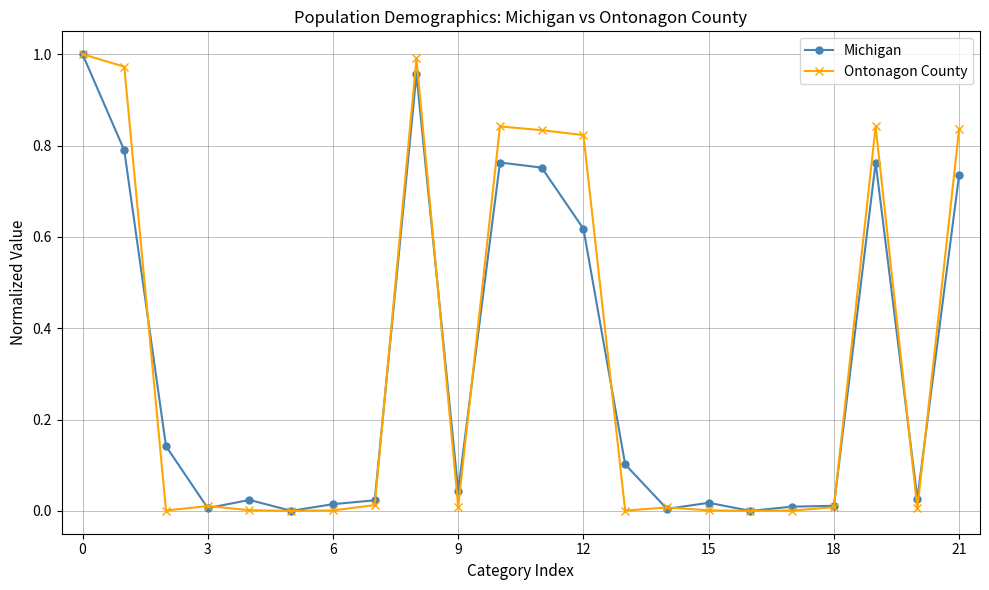

Which series has the largest range (max minus min)?

Ontonagon County